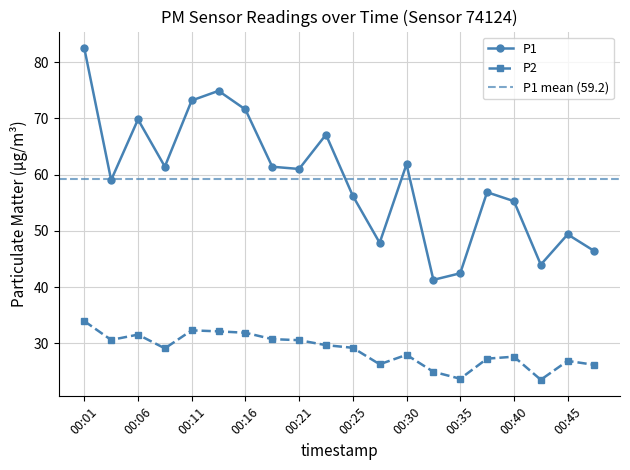

Reading right to left, list all the values displayed in this chart.

P1: 46.4	49.4	44.0	55.3	56.9	42.5	41.3	61.8	47.9	56.2	67.1	61.0	61.4	71.6	74.9	73.2	61.4	69.8	59.0	82.5
P2: 26.2	26.9	23.6	27.6	27.3	23.7	25.0	28.0	26.3	29.2	29.7	30.6	30.8	31.9	32.1	32.3	29.1	31.6	30.6	34.0